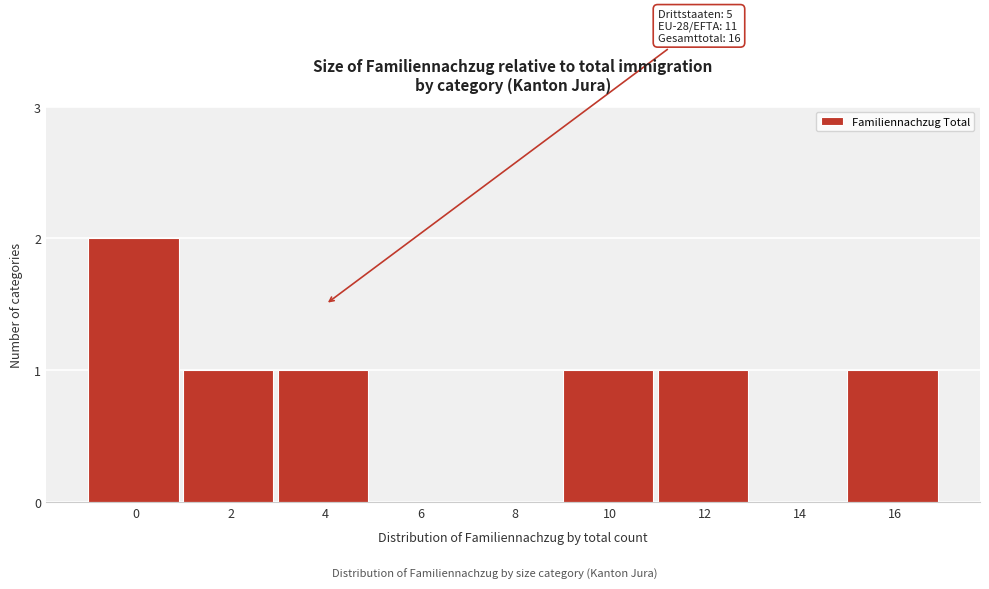

Reading right to left, list all the values displayed in this chart.

16=1	14=0	12=1	10=1	8=0	6=0	4=1	2=1	0=2